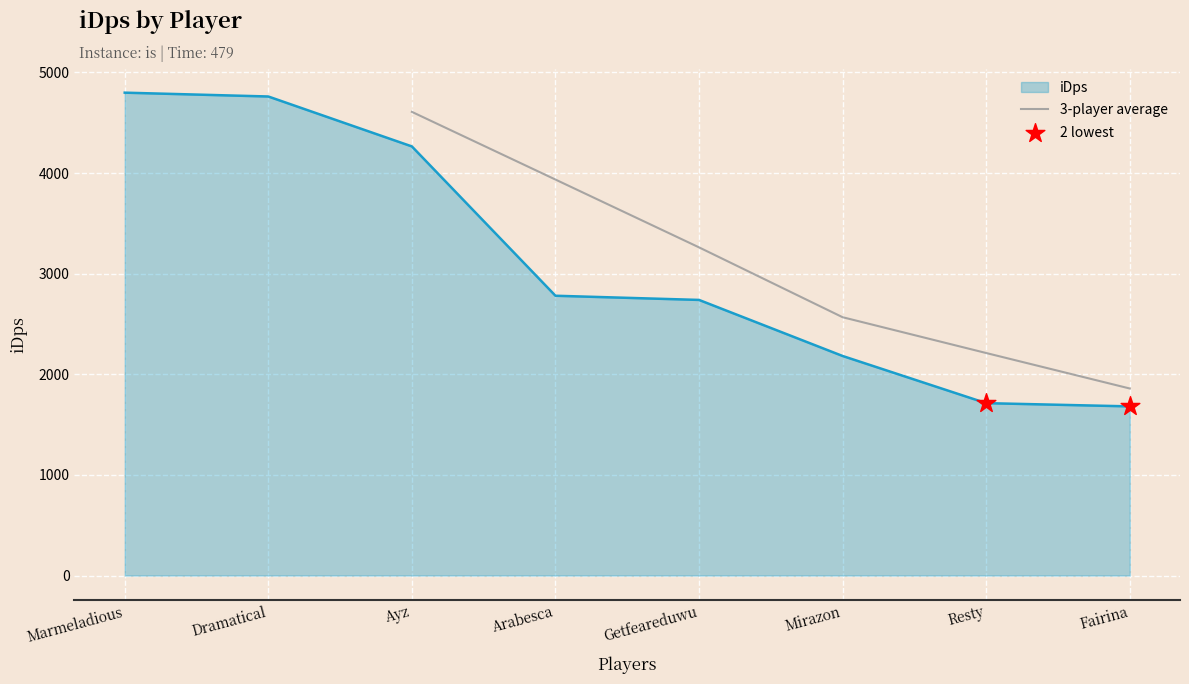

Which has a higher value, Marmeladious or Getfeareduwu?

Marmeladious